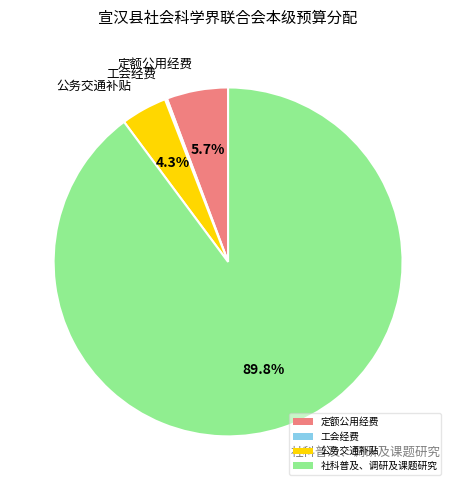

Does 社科普及、调研及课题研究 account for over 50% of the chart?

Yes